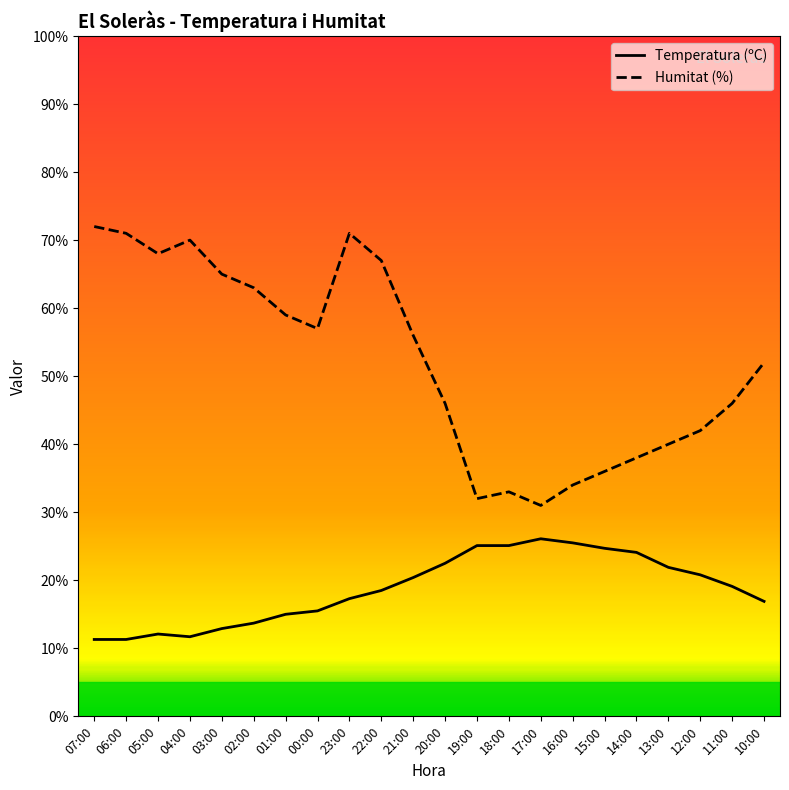

List the series in order of their peak value, highest first.

Humitat (%), Temperatura (ºC)